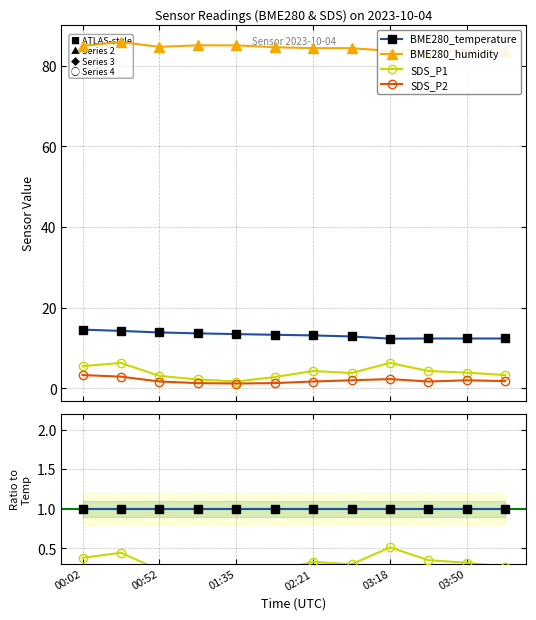

True or false: SDS_P1 and SDS_P2 cross at least once.

False